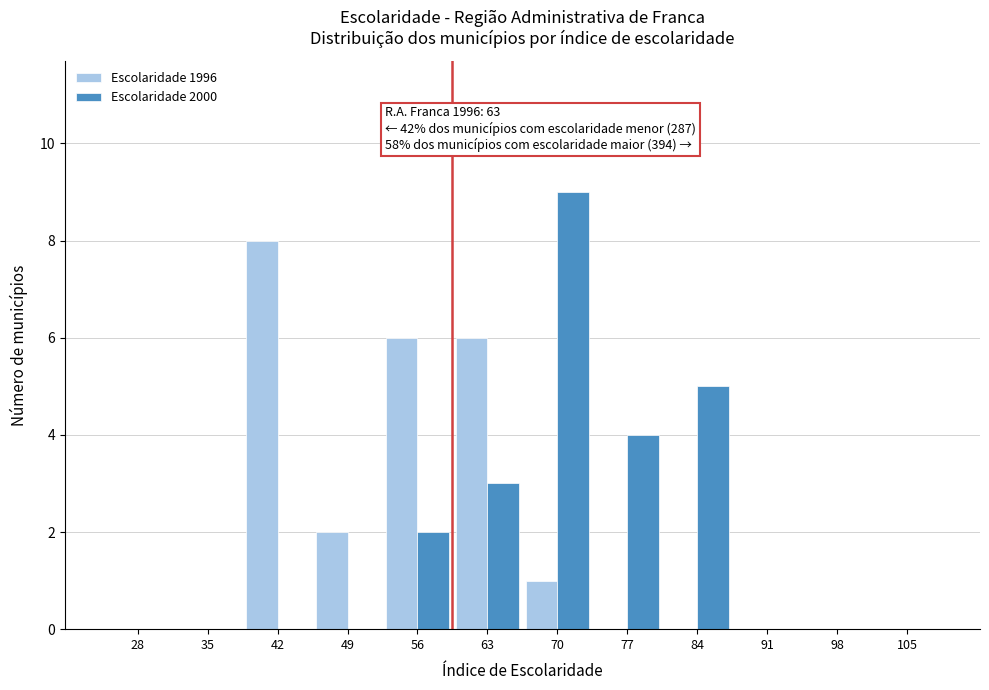

Reading right to left, what are all the values shown in this chart?

Escolaridade 1996: 105=0	98=0	91=0	84=0	77=0	70=1	63=6	56=6	49=2	42=8	35=0	28=0
Escolaridade 2000: 105=0	98=0	91=0	84=5	77=4	70=9	63=3	56=2	49=0	42=0	35=0	28=0